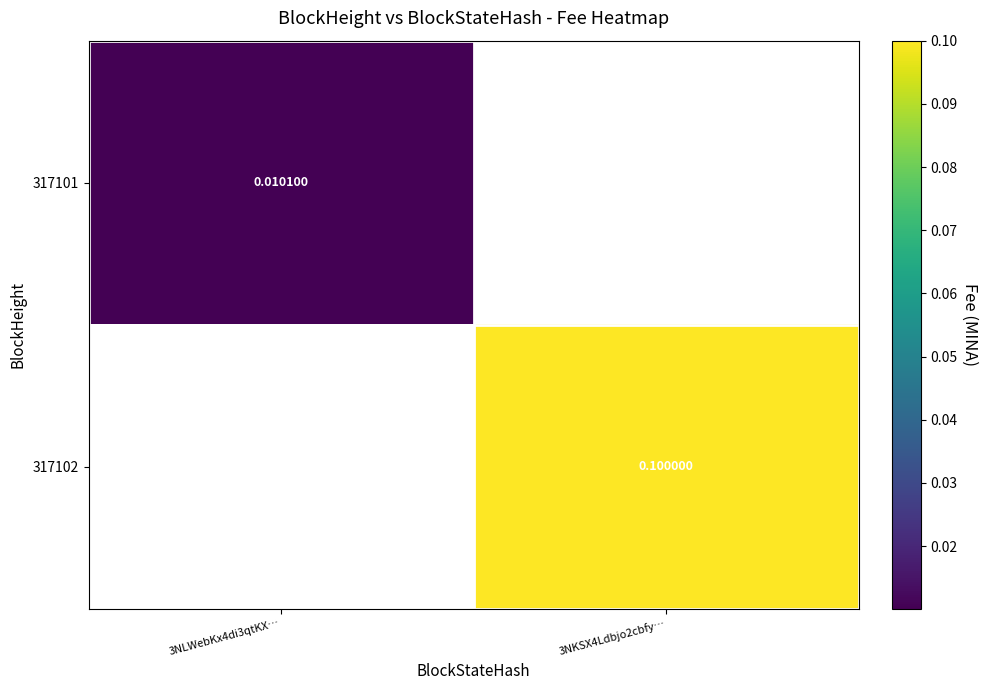

Is it true that 317102 equals 0.1 at 3NKSX4Ldbjo2cbfy…?

True